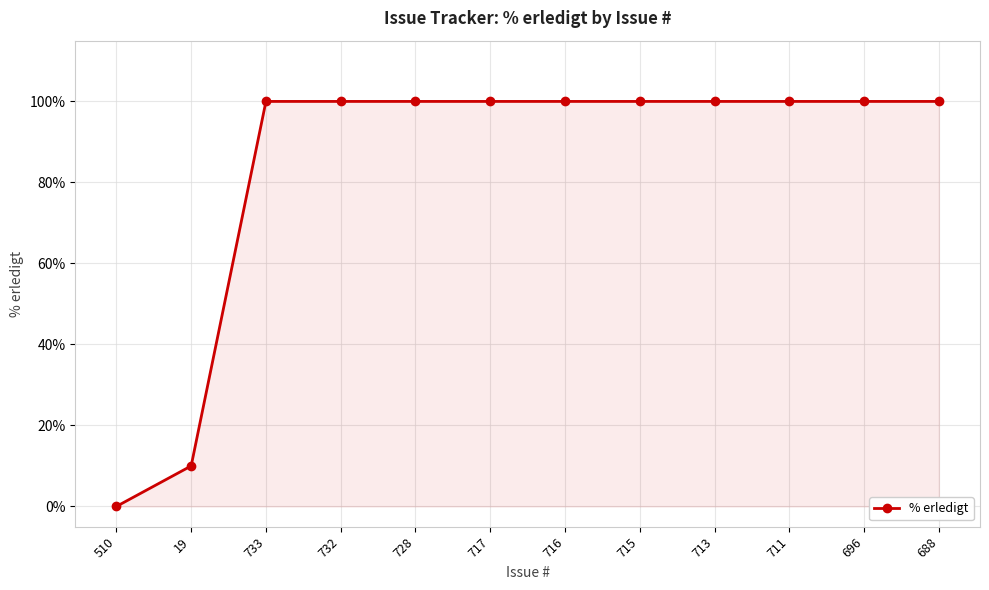

Approximately how many times larger is the value at 696 compared to 733?

1.0